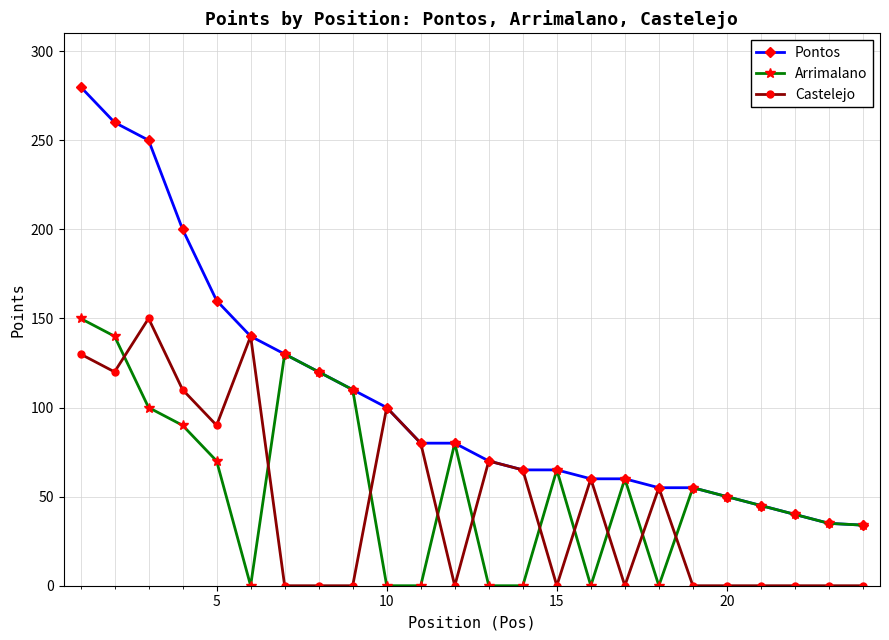

Which series has the largest range (max minus min)?

Pontos